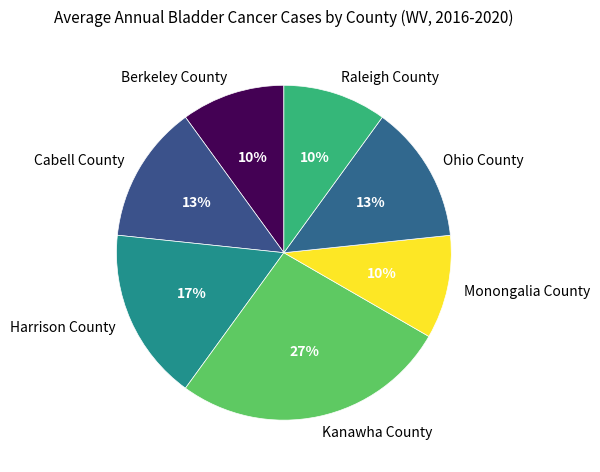

Is it true that Harrison County is 17% of the pie?

True